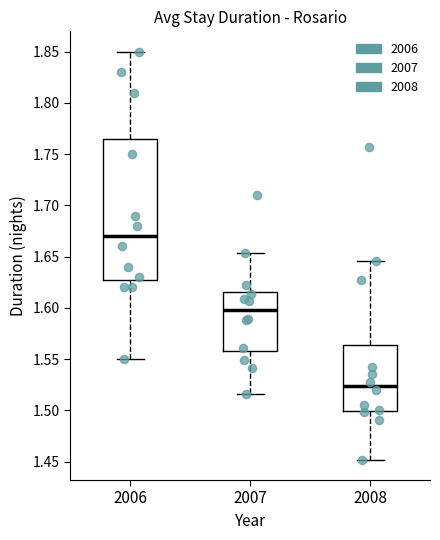

Which box has the lowest median line?

2008